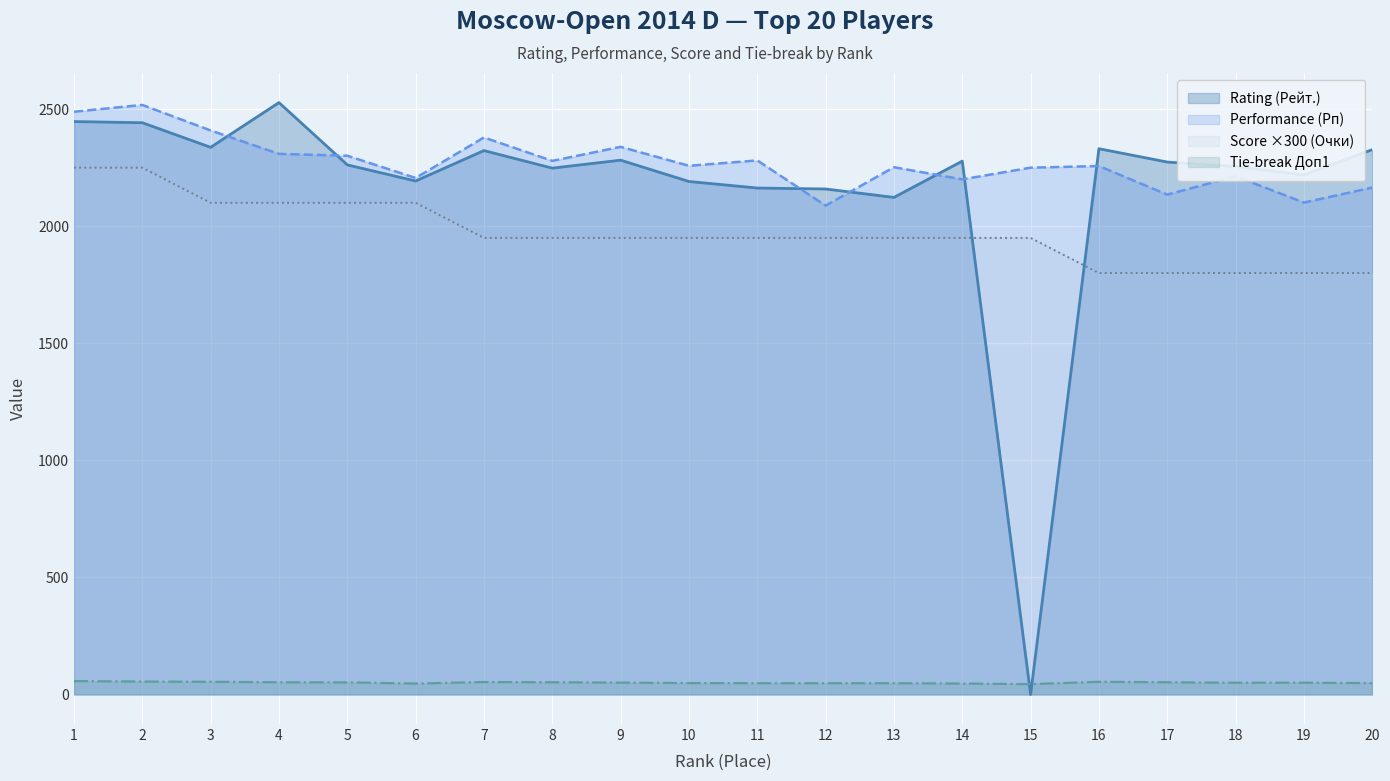

At which category does Tie-break Доп1 reach its first local peak?

7